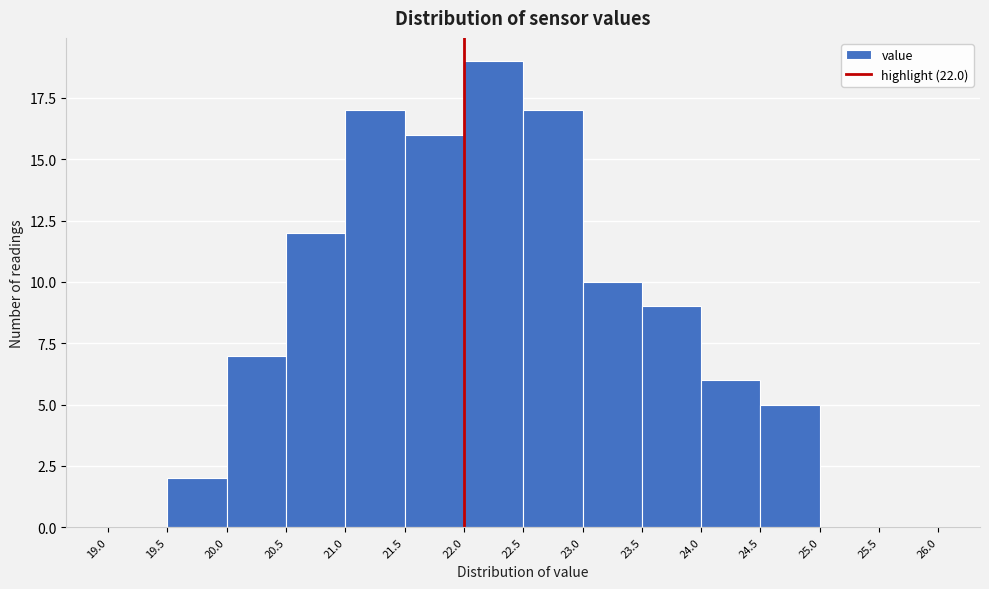

Over which range of the x-axis is the bar tallest?

22.0 to 22.5